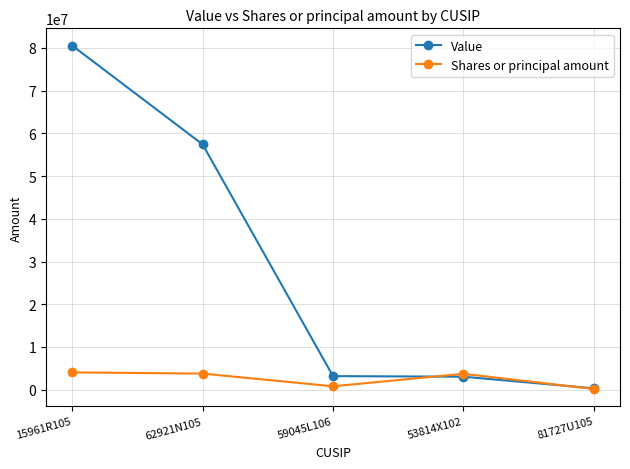

At which category does Shares or principal amount reach its first local valley?

59045L106